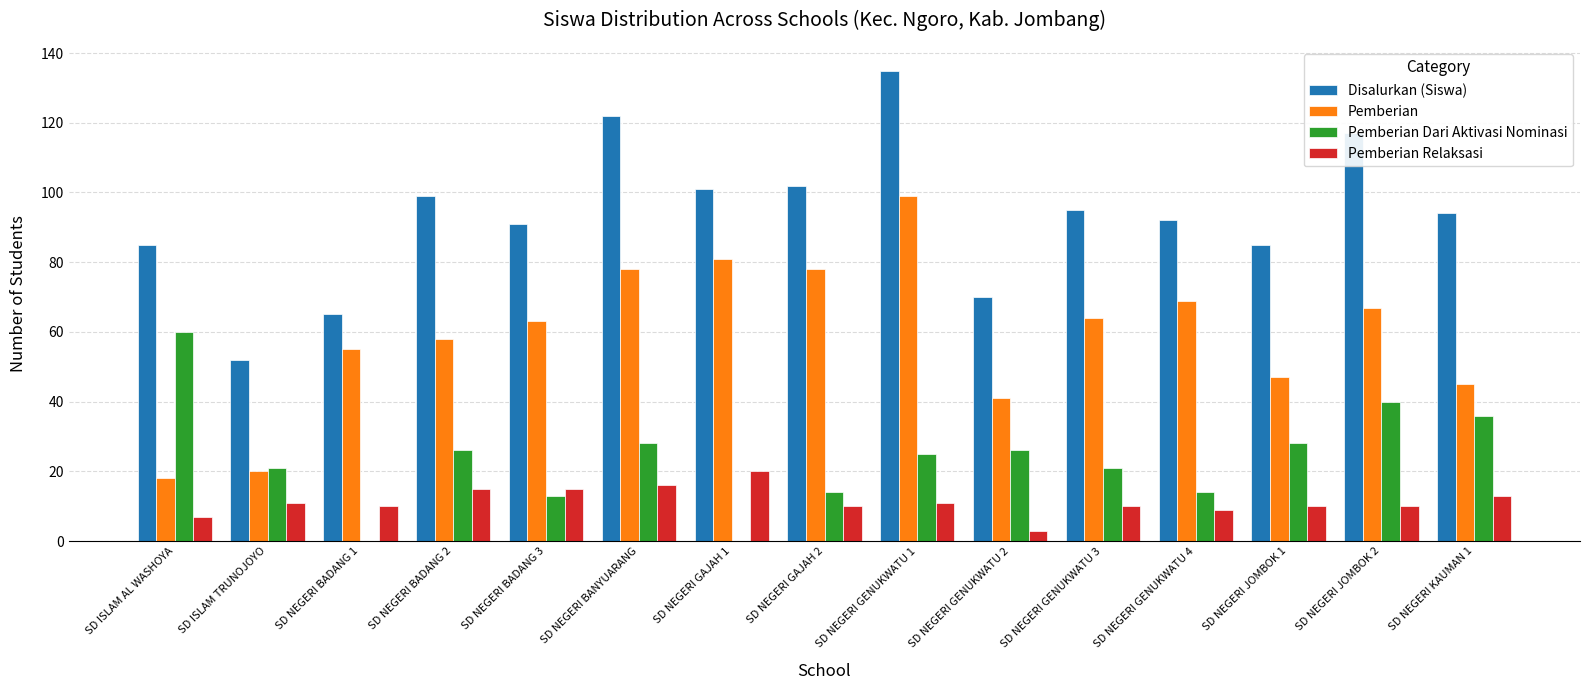

What is the sum of all Disalurkan (Siswa) values?

1405